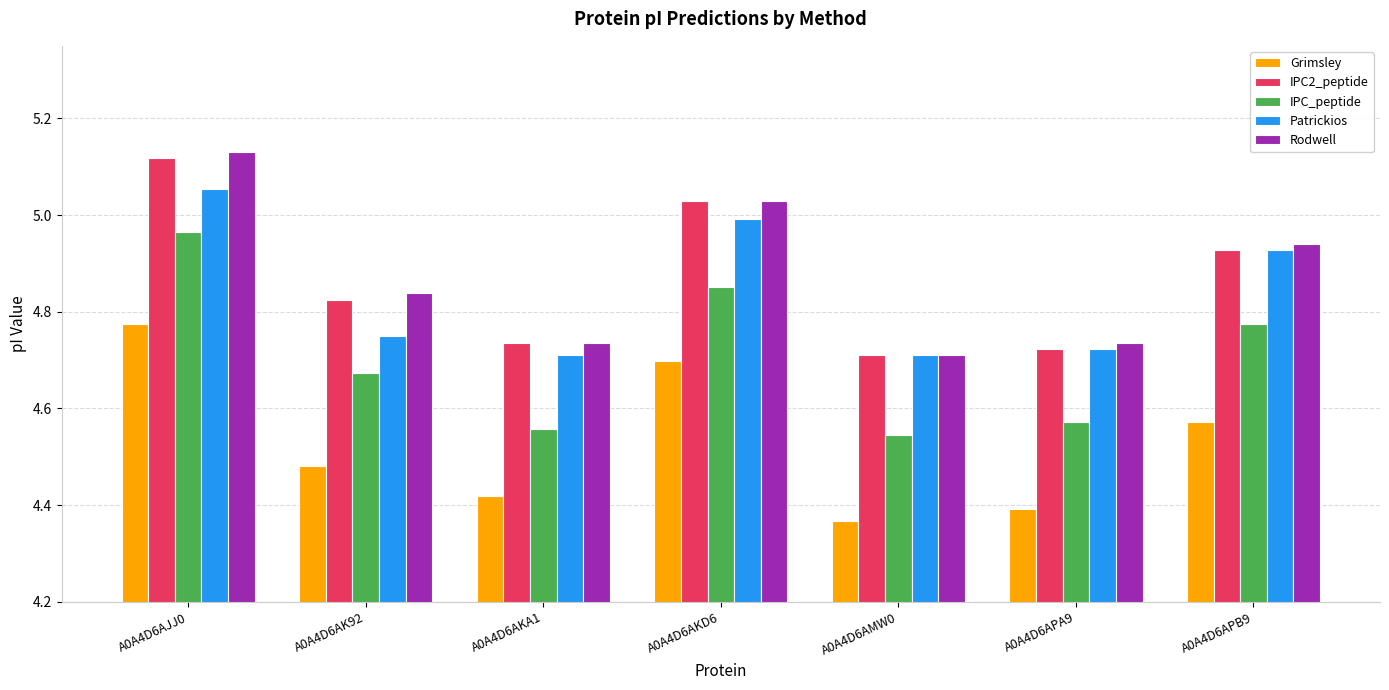

Is the value of Grimsley at A0A4D6AK92 greater than the value of Patrickios at A0A4D6AJJ0?

No